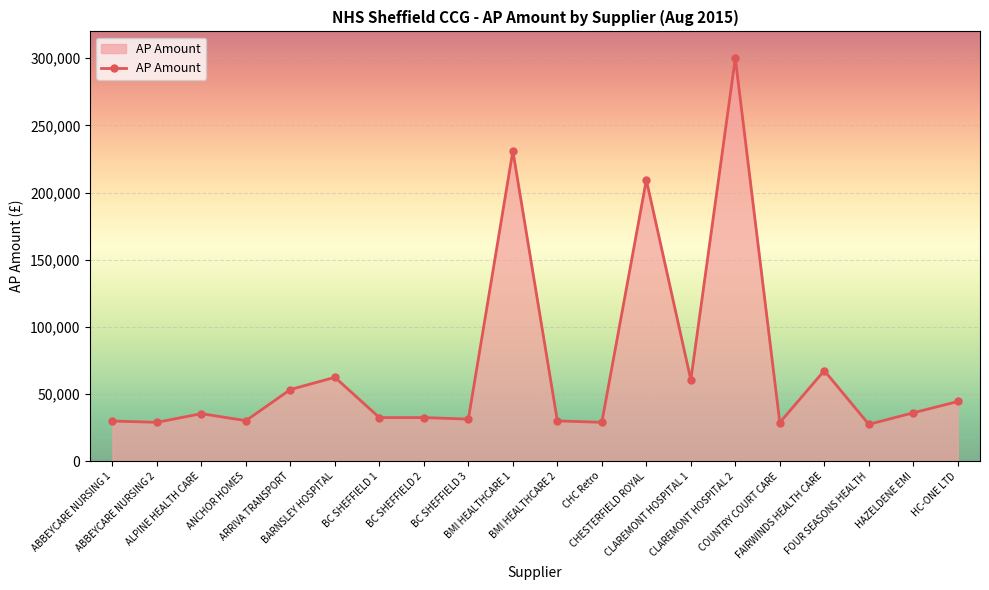

Count the number of values greater than 35313.

10